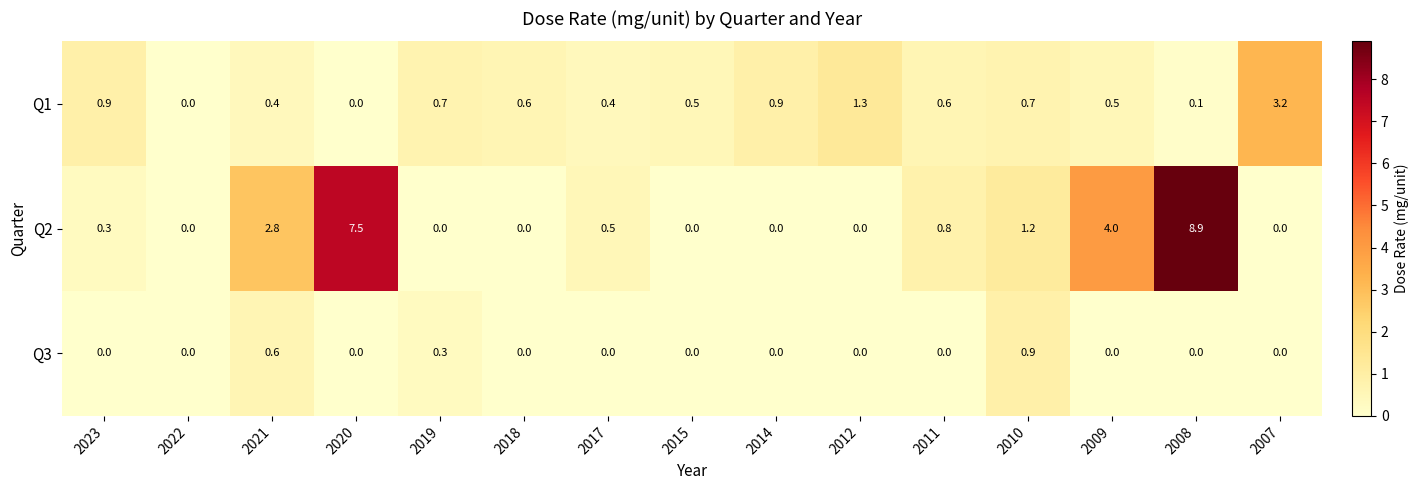

Which series has the largest total across all categories?

Q2